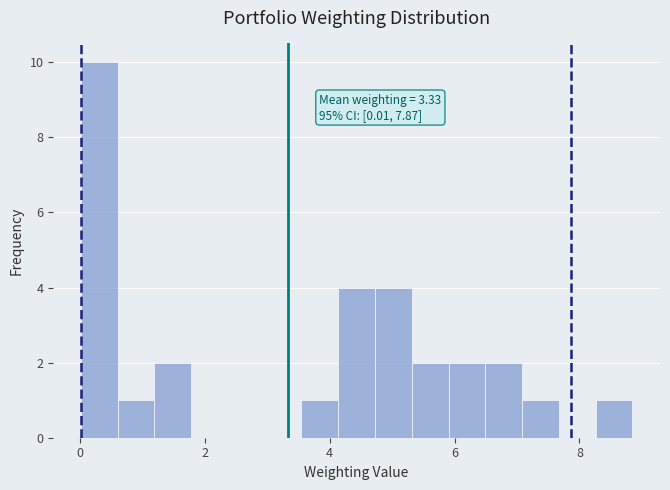

Read against the x-axis, roughly where is the centre of the tallest bar?

0.4